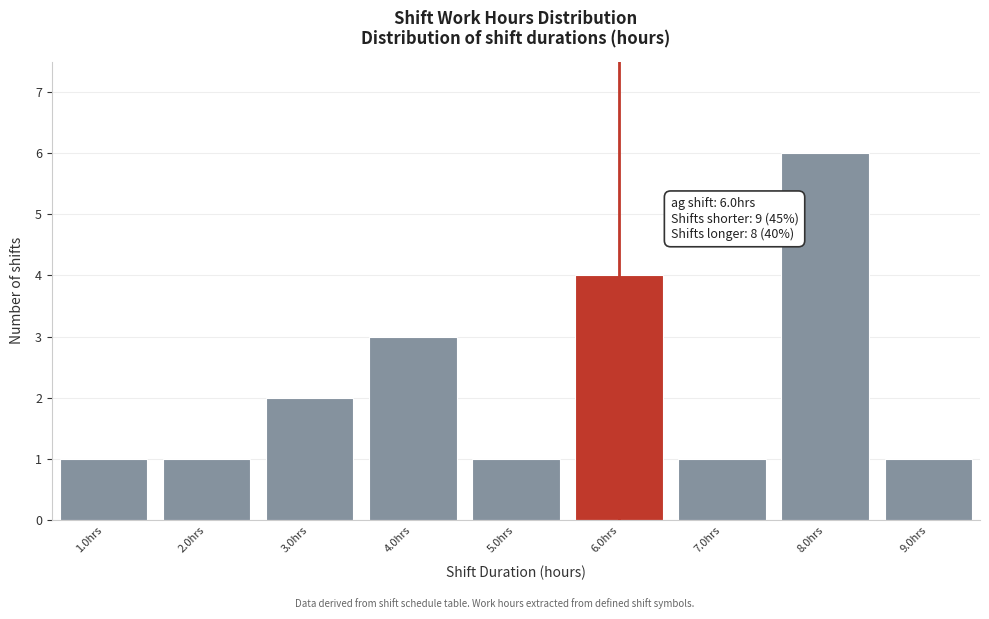

Which range on the x-axis has the tallest bar?

7.5 to 8.5